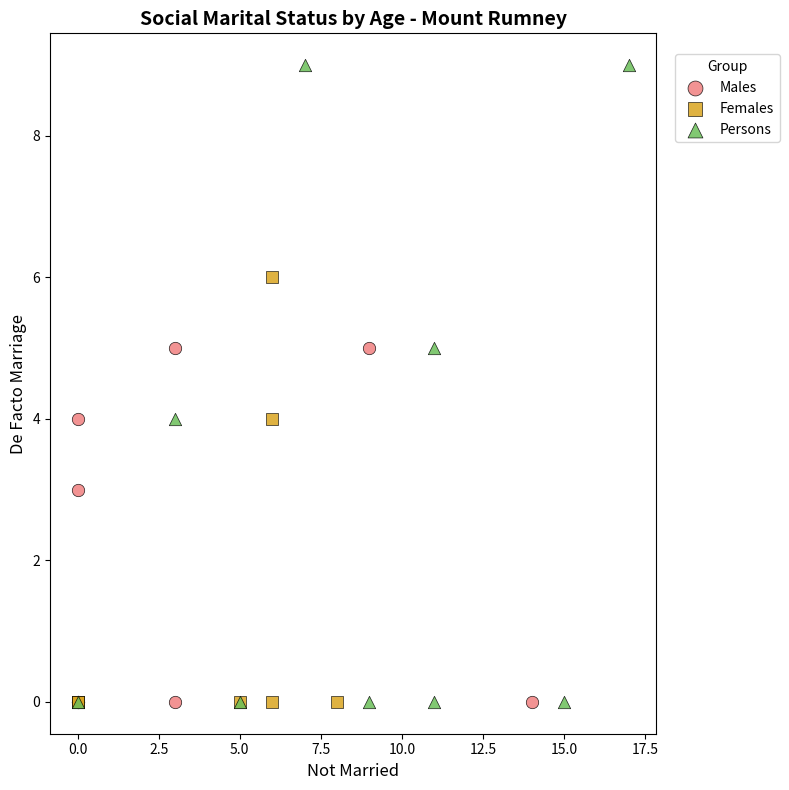

Which series has the widest spread of Y values?

Persons